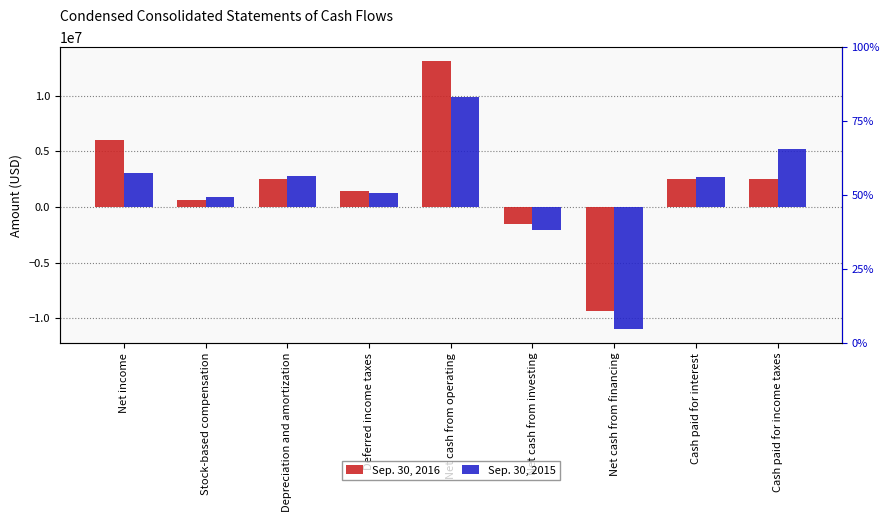

Are the bars grouped side by side (vs. stacked)?

Yes